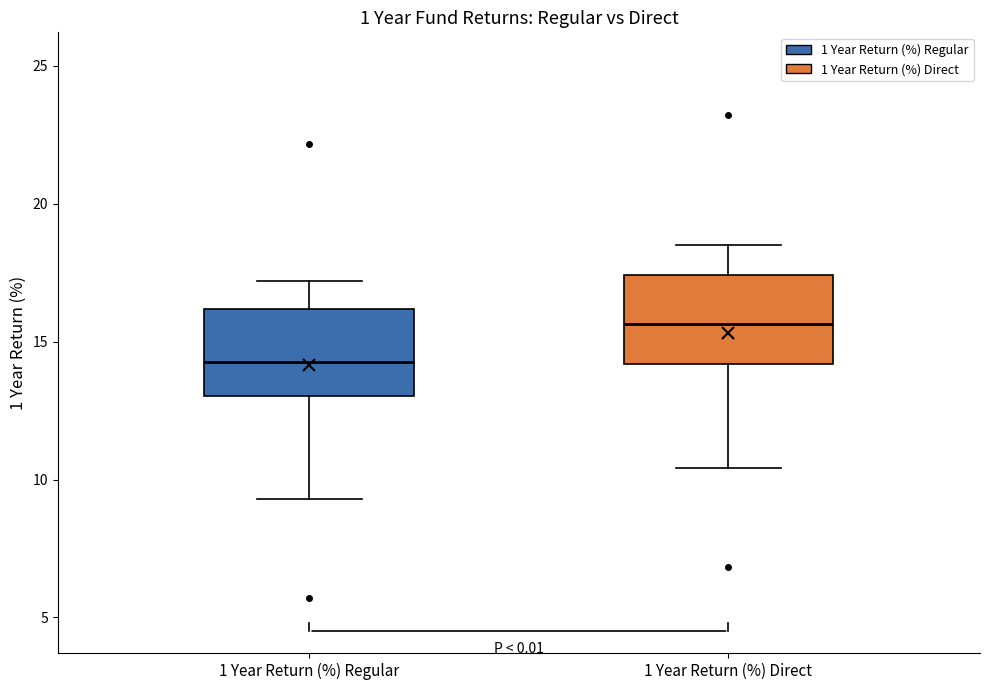

Reading left to right, read every box against the y-axis: the position of its median line, the range the box covers, and the ends of its whiskers. The values are not printed on the chart, so give them approximately, as read against the axis.

1 Year Return (%) Regular: median 14.5, box 13.0 to 16.0, whiskers 9.5 to 17.0
1 Year Return (%) Direct: median 15.5, box 14.0 to 17.5, whiskers 10.5 to 18.5